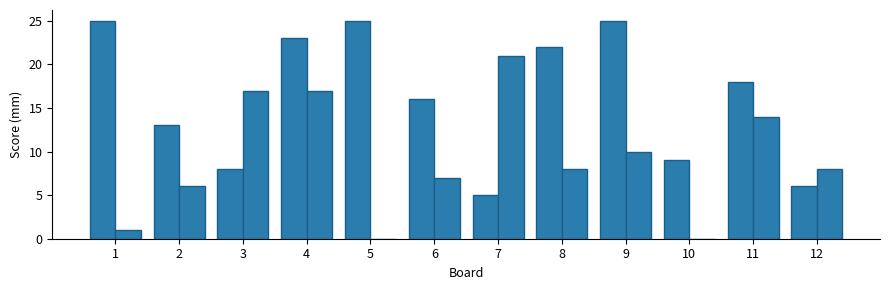

What is the total value across all series at 4?

40